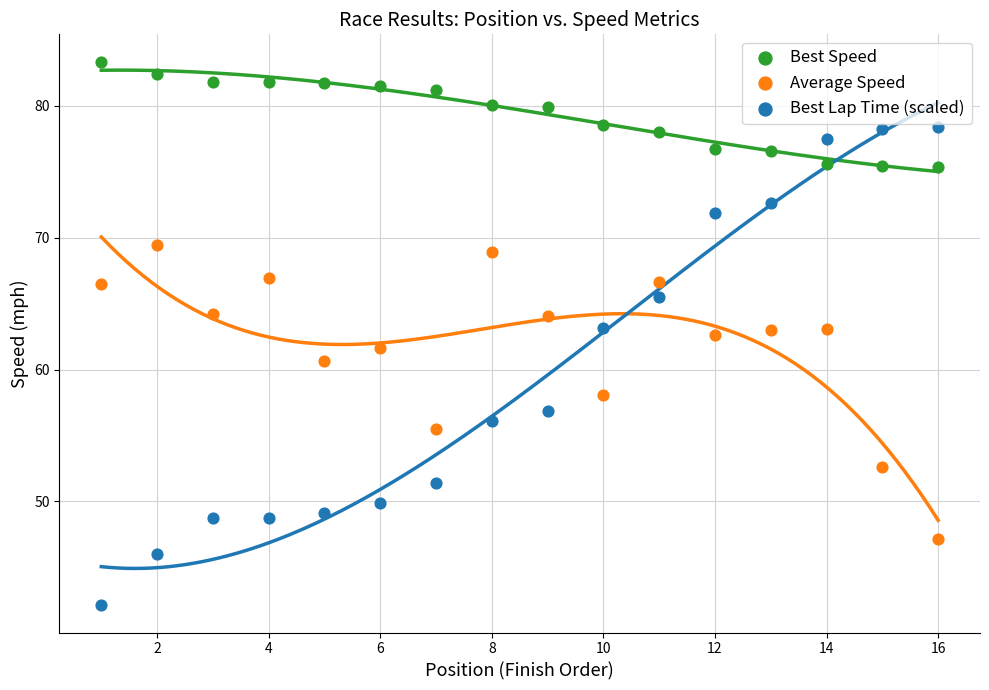

Which series has the largest Y range (max minus min)?

Best Lap Time (scaled)